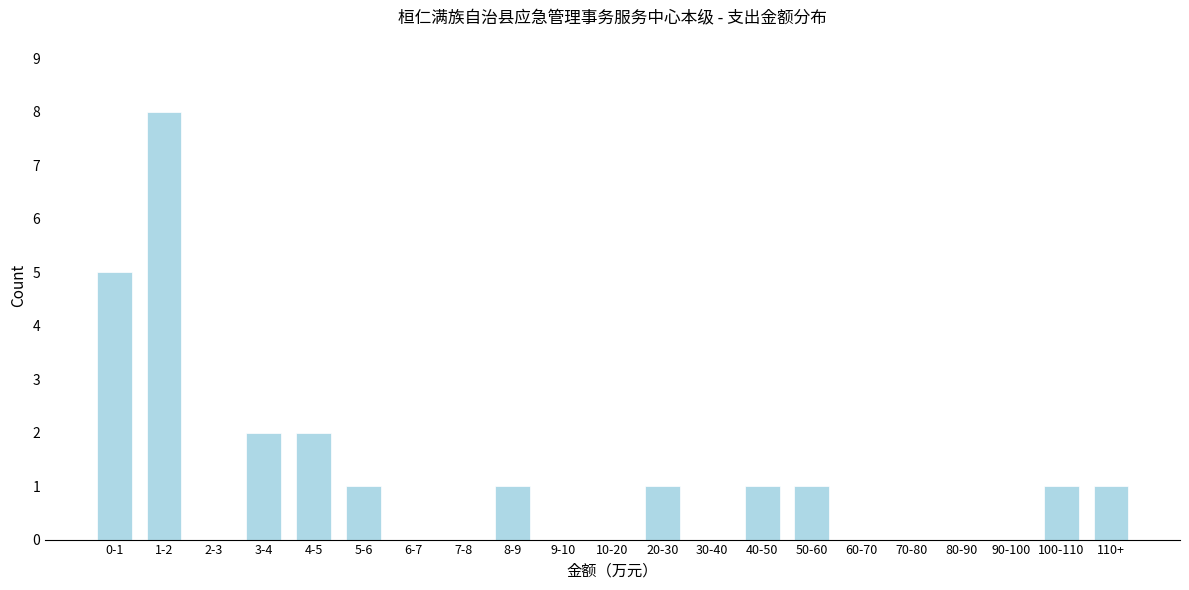

Reading left to right, transcribe all the data shown in this chart.

0-1=5	1-2=8	2-3=0	3-4=2	4-5=2	5-6=1	6-7=0	7-8=0	8-9=1	9-10=0	10-20=0	20-30=1	30-40=0	40-50=1	50-60=1	60-70=0	70-80=0	80-90=0	90-100=0	100-110=1	110+=1